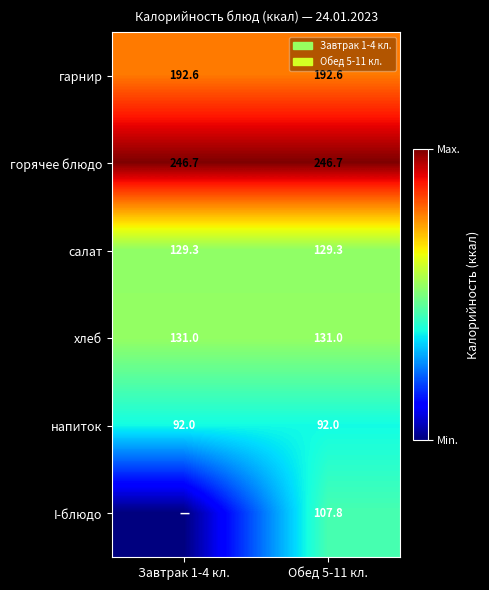

What is the lowest value of the горячее блюдо series?

246.7